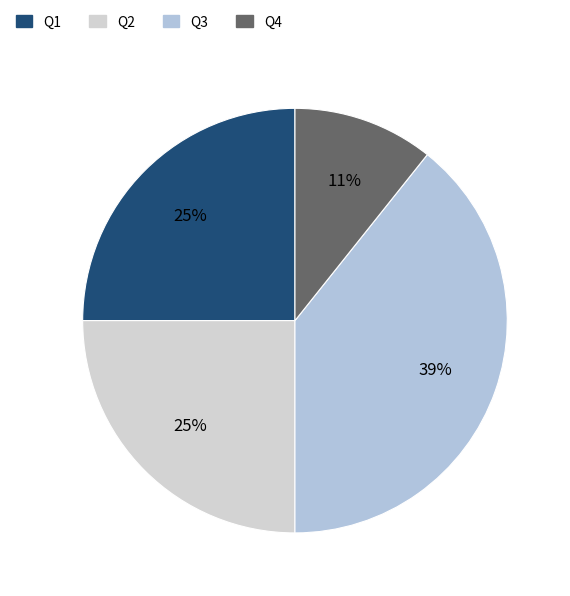

What percentage do Q3 and Q2 together represent?

64.3%